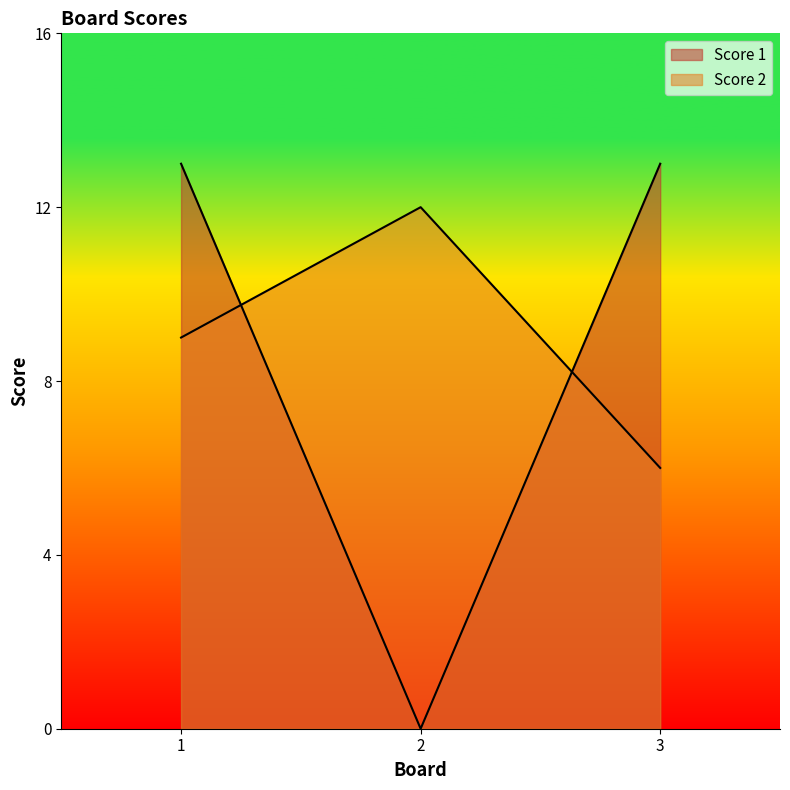

What is the lowest value of the Score 2 series?

6